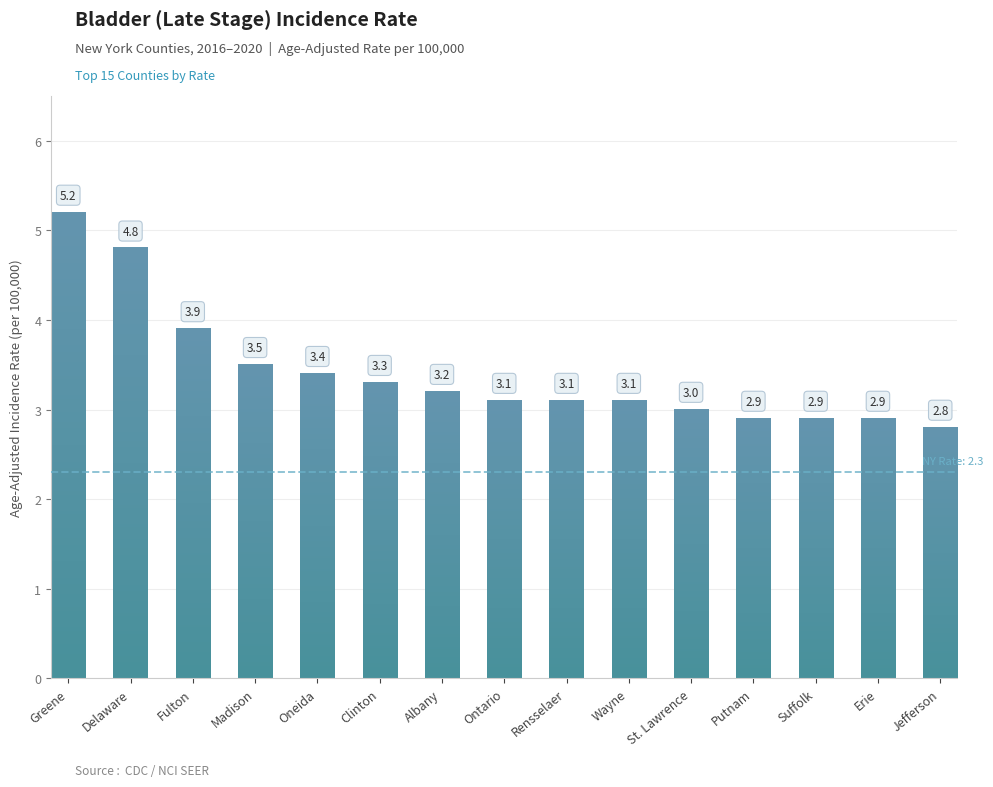

What is the minimum value shown in the chart?

2.8